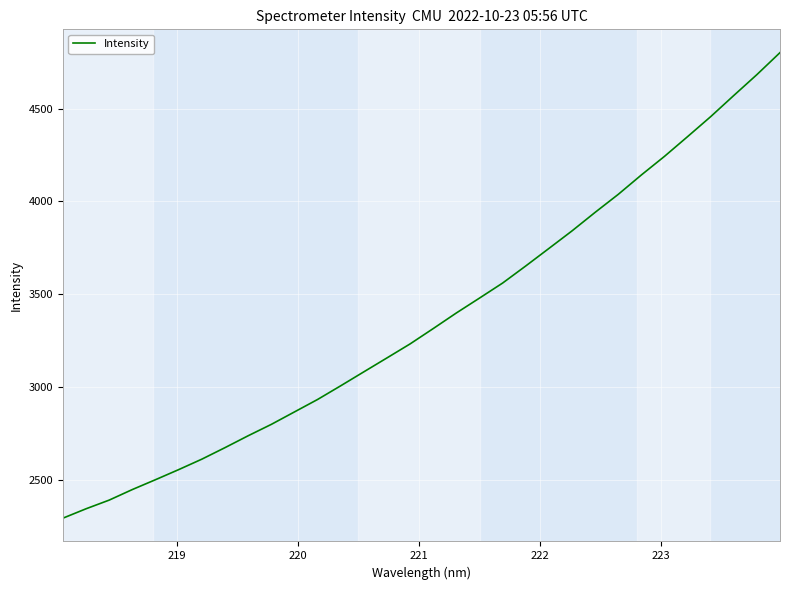

What is the smallest value displayed?

2293.8